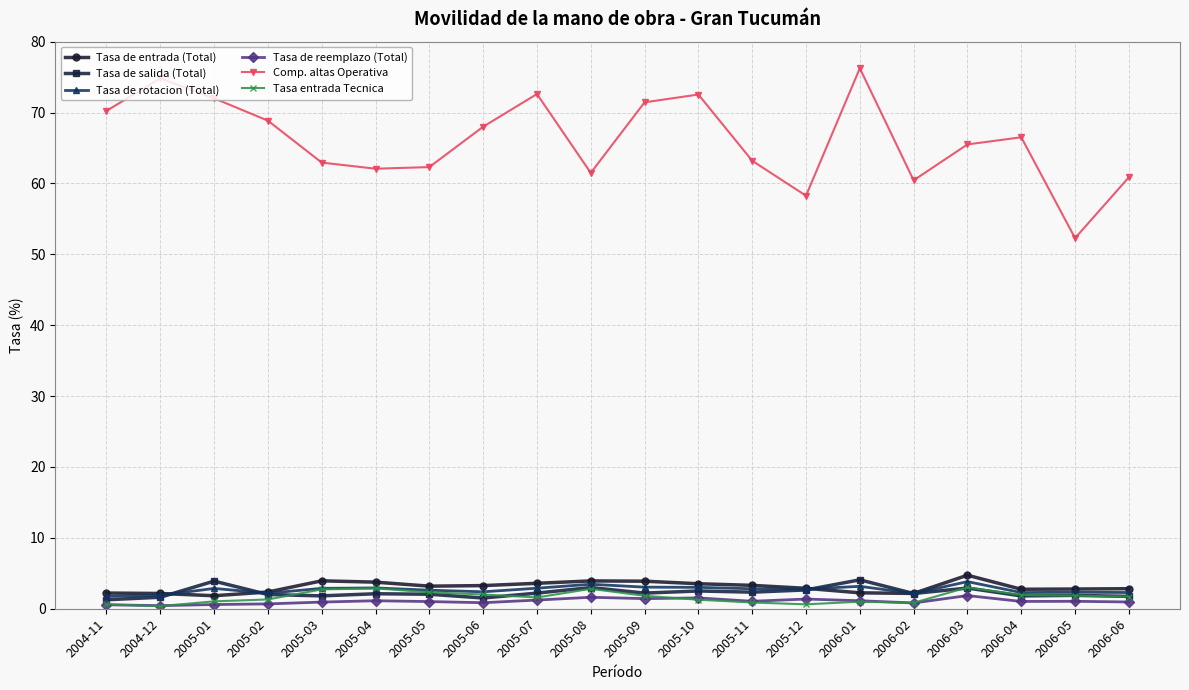

What is the label of the 4th point from the right?

2006-03